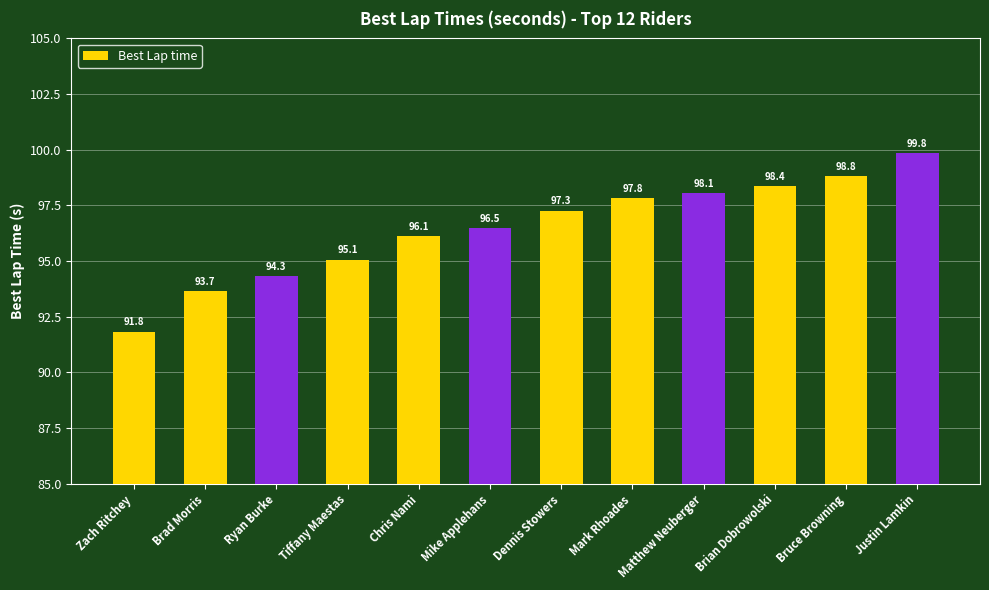

Does the chart contain stacked bars?

No